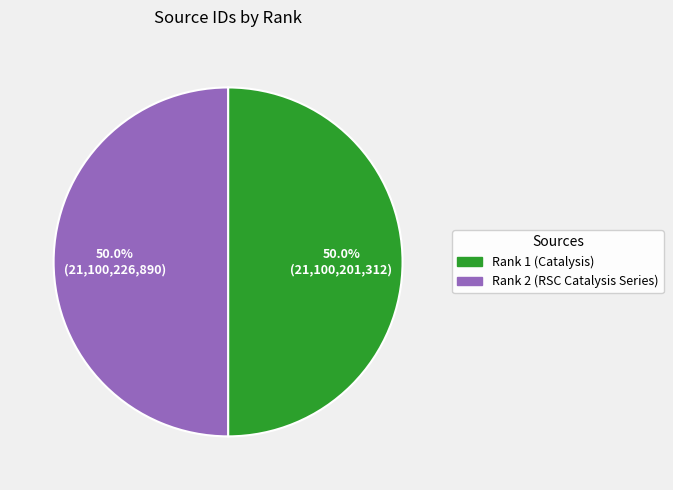

What is the ratio of the value at Rank 2 (RSC Catalysis Series) to the value at Rank 1 (Catalysis)?

1.0